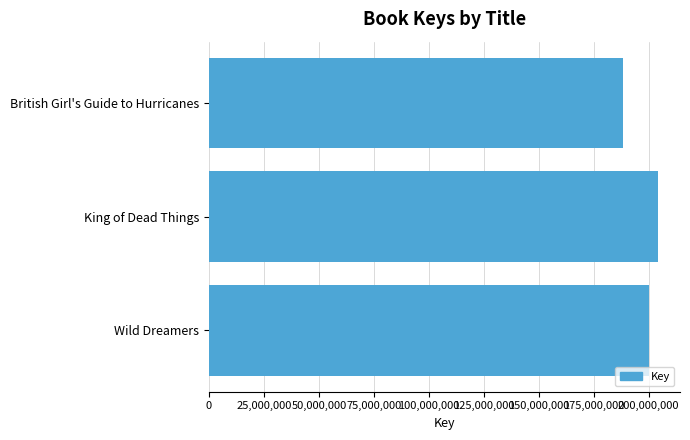

What is the average value?

197462309